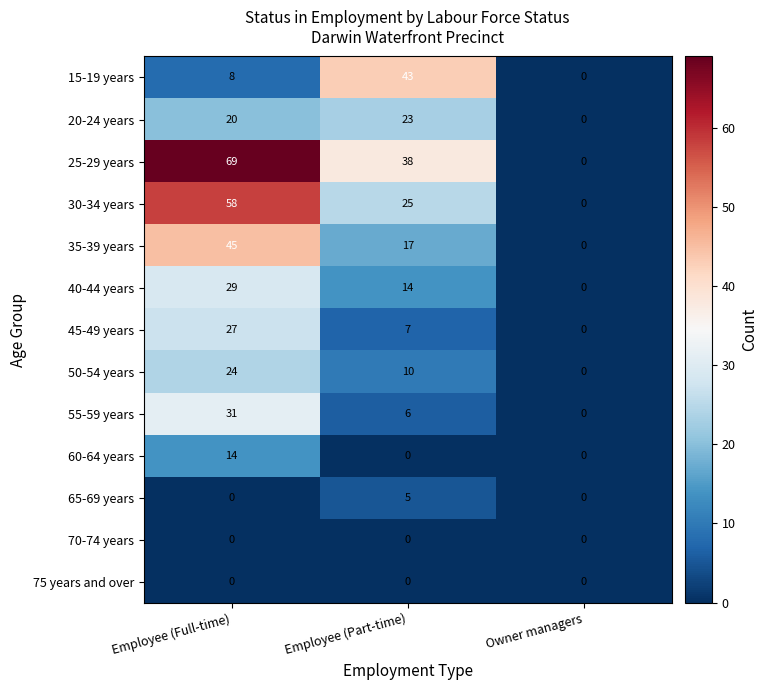

Is it true that 15-19 years equals 27 at Owner managers?

False